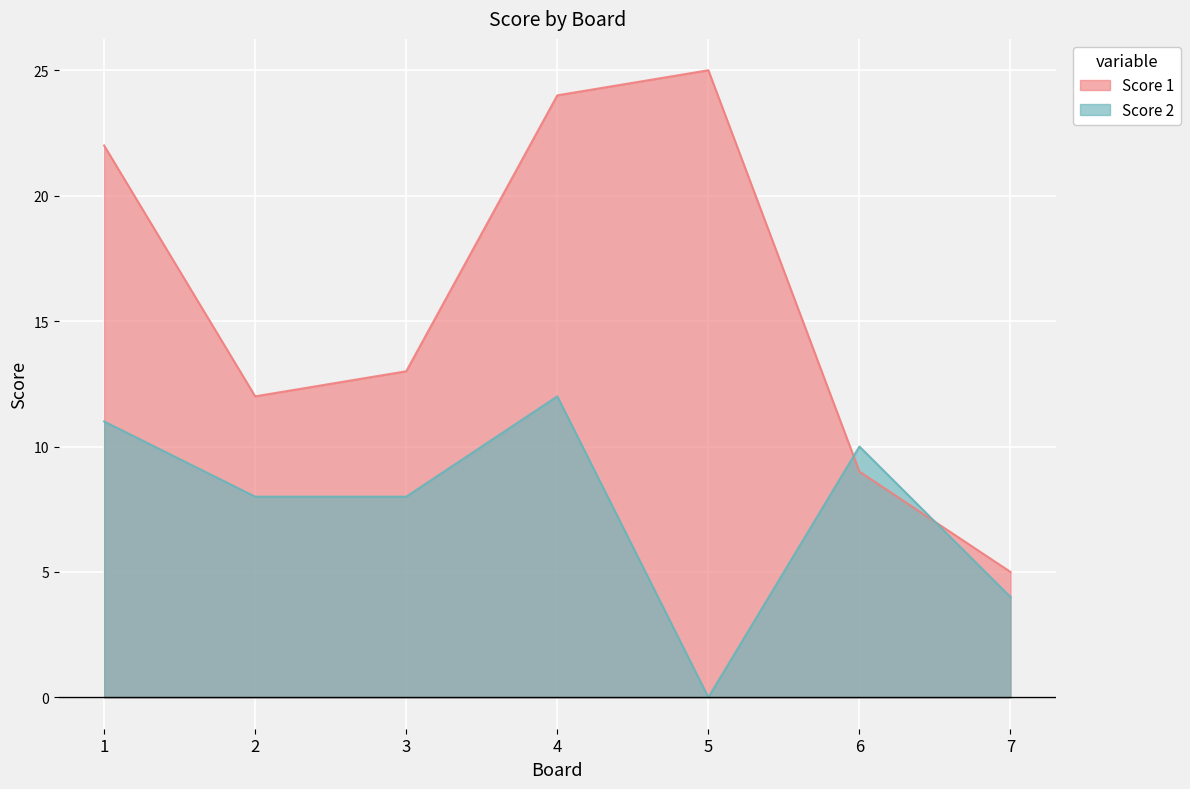

At how many categories does at least one series exceed 7?

6